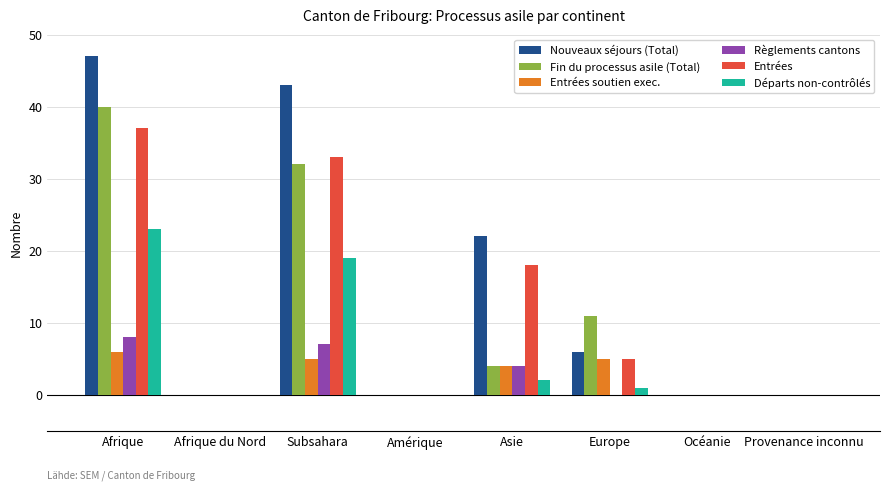

What are all the series names shown in the legend?

Nouveaux séjours (Total), Fin du processus asile (Total), Entrées soutien exec., Règlements cantons, Entrées, Départs non-contrôlés